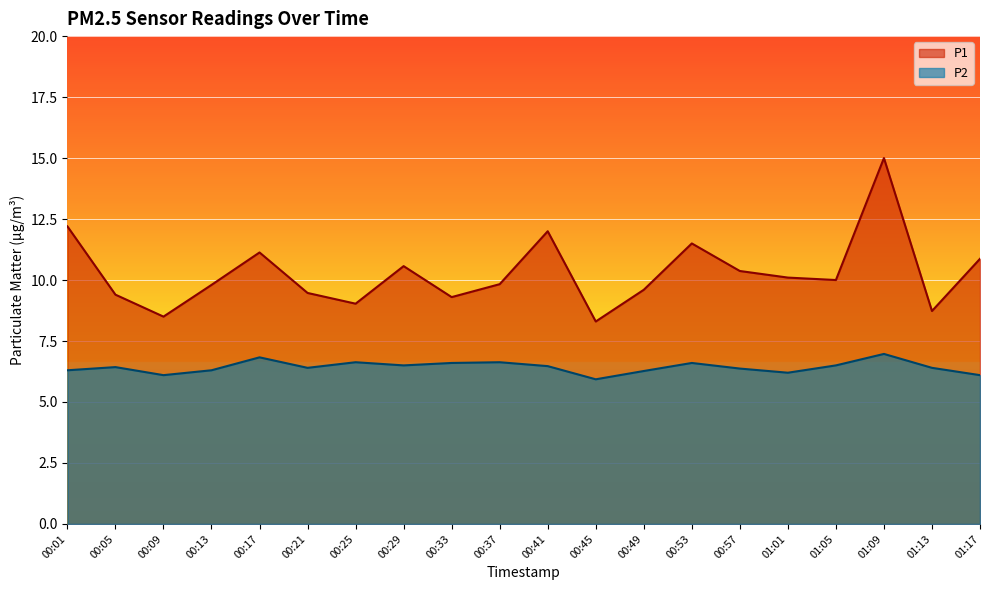

True or false: P2 has a value of 6.2 at 01:01.

True